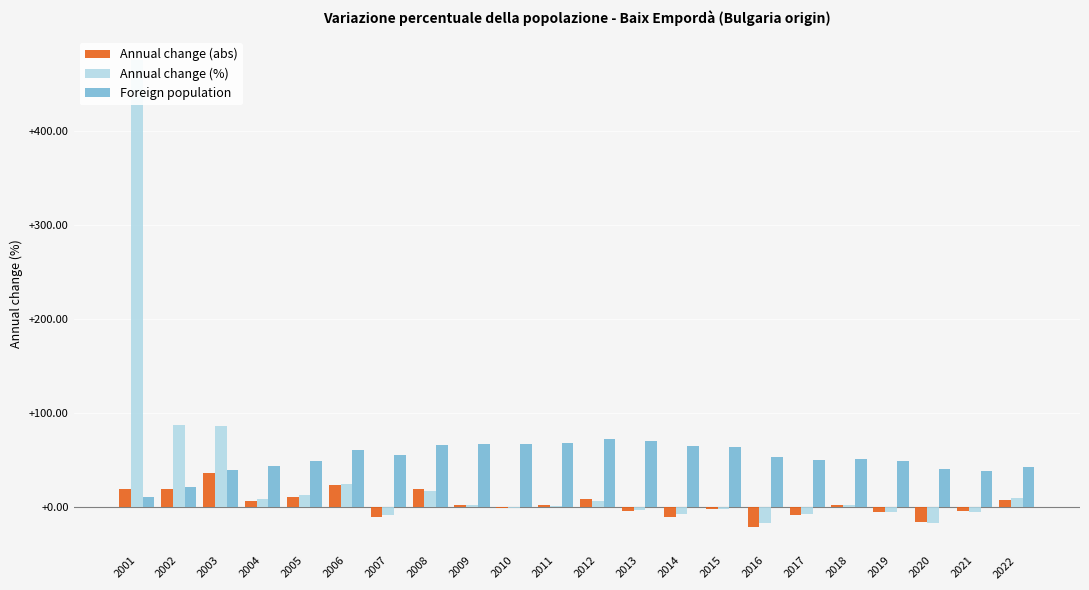

Read the Annual change (abs) value at 2007.

-10.0